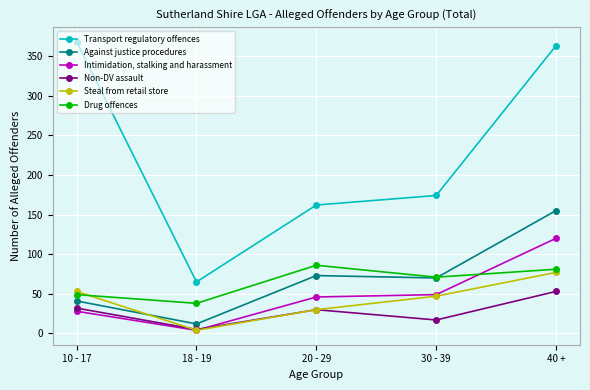

Which category has the highest value in the Against justice procedures series?

40 +